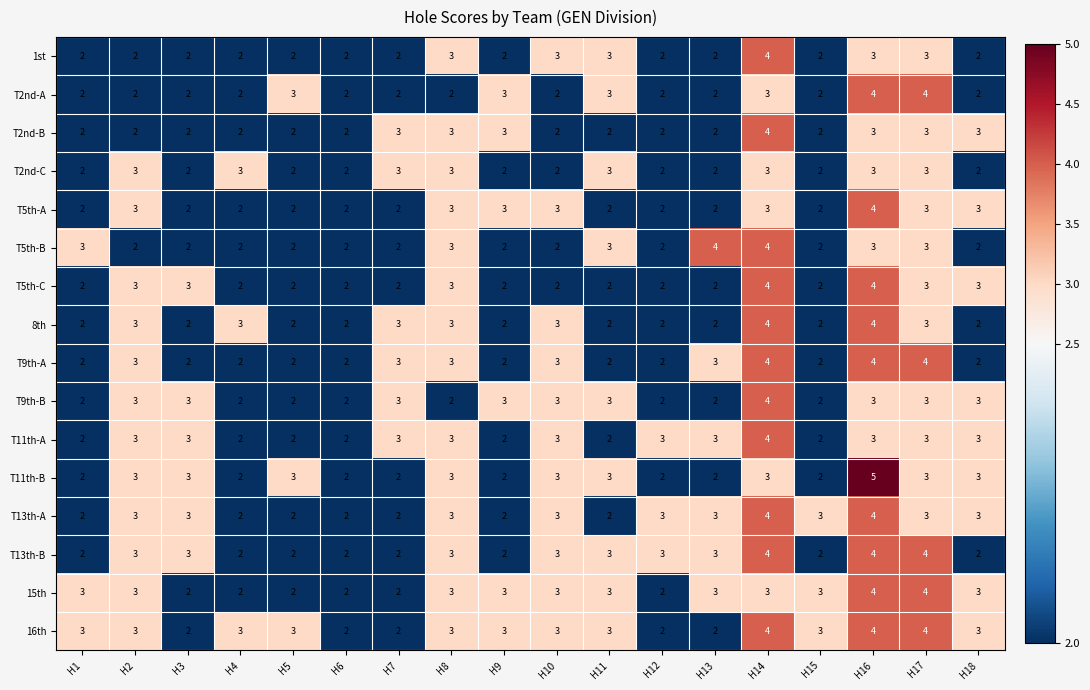

Which series has the largest total across all categories?

16th